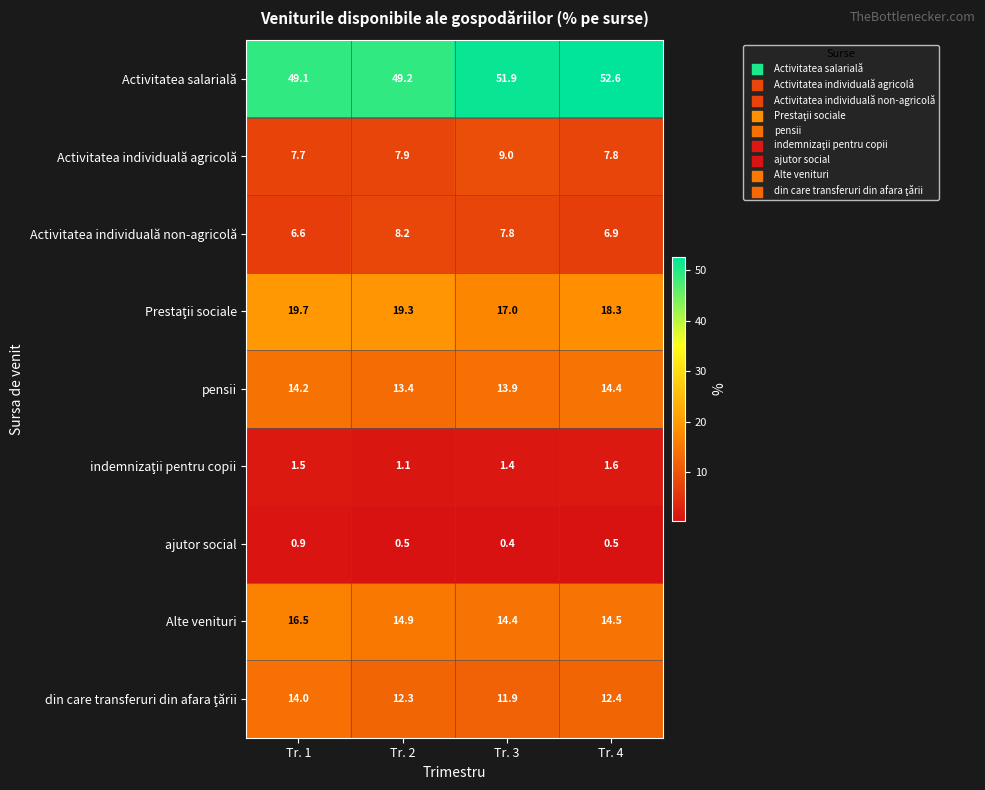

Which series has the widest spread of values?

Activitatea salarială